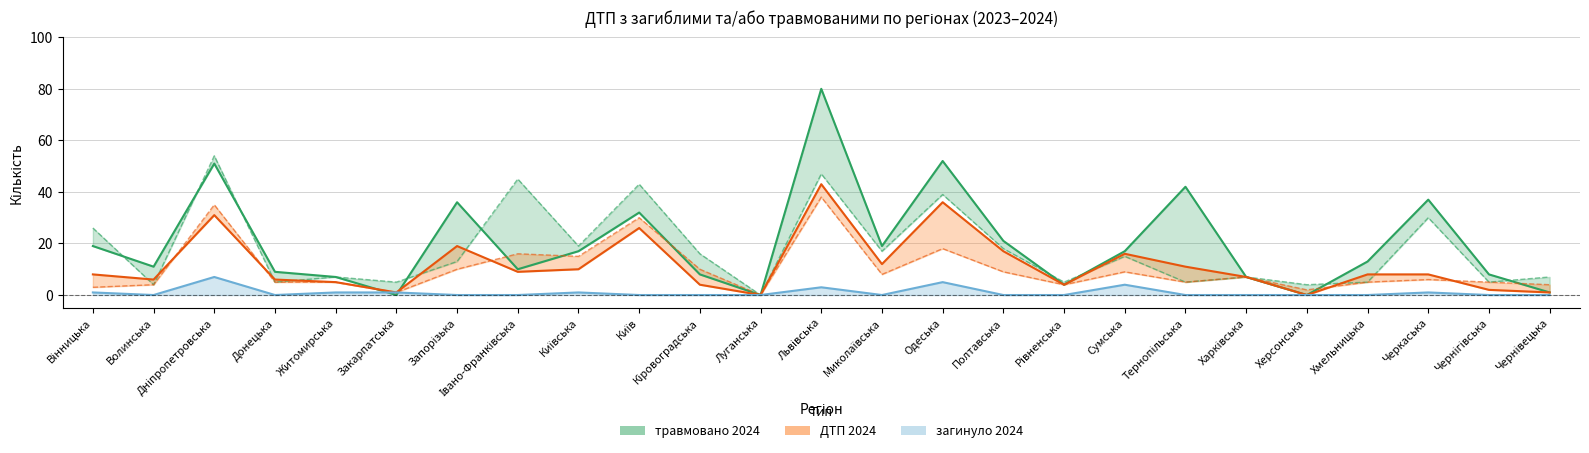

Where is the first local minimum for загинуло 2024?

Волинська